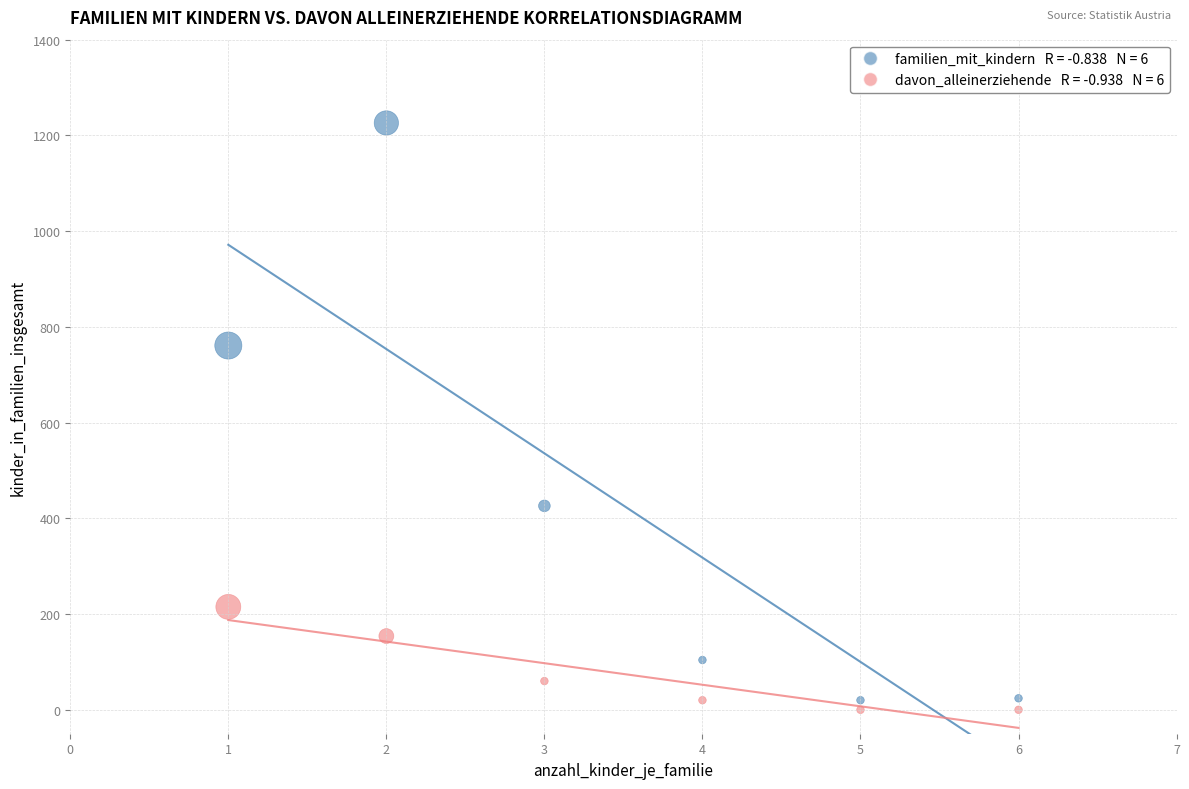

Across all series, what Y value is closest to 613?

761